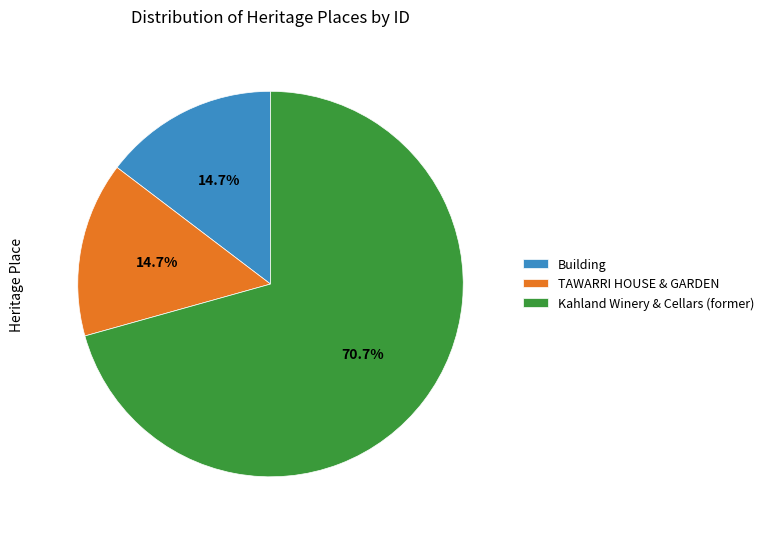

To the nearest percent, what portion does Kahland Winery & Cellars (former) represent?

71%